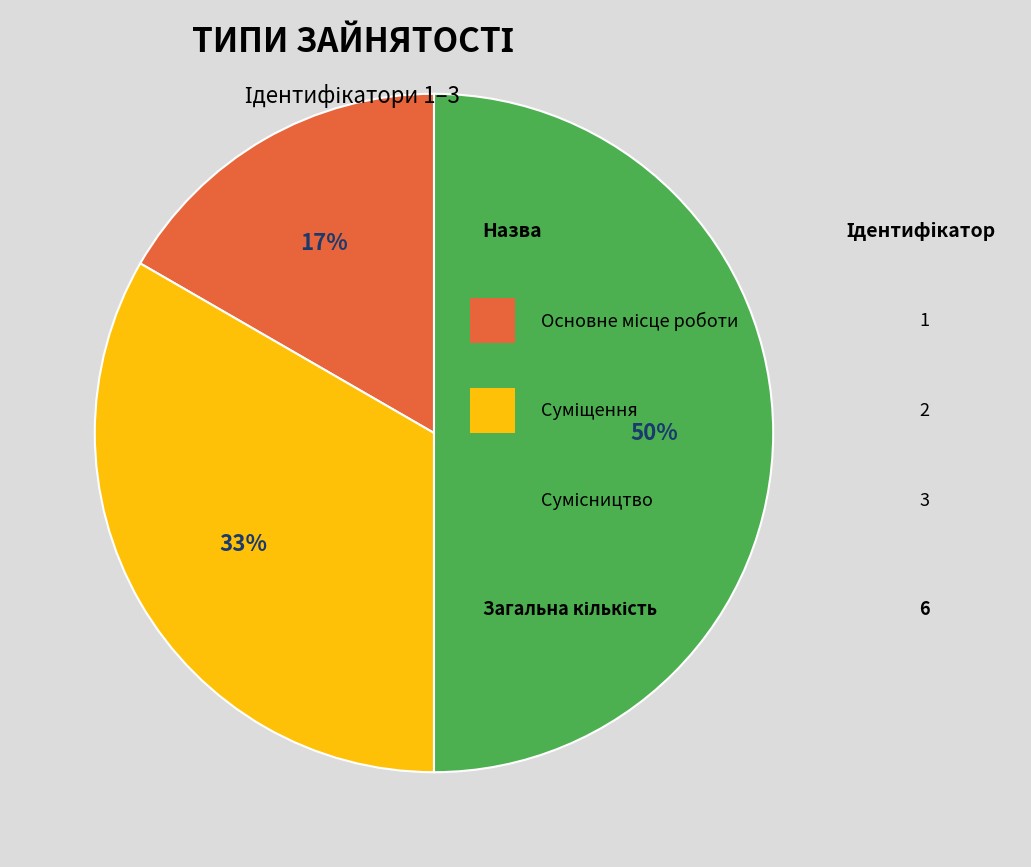

To the nearest percent, what is the average slice percentage?

33%